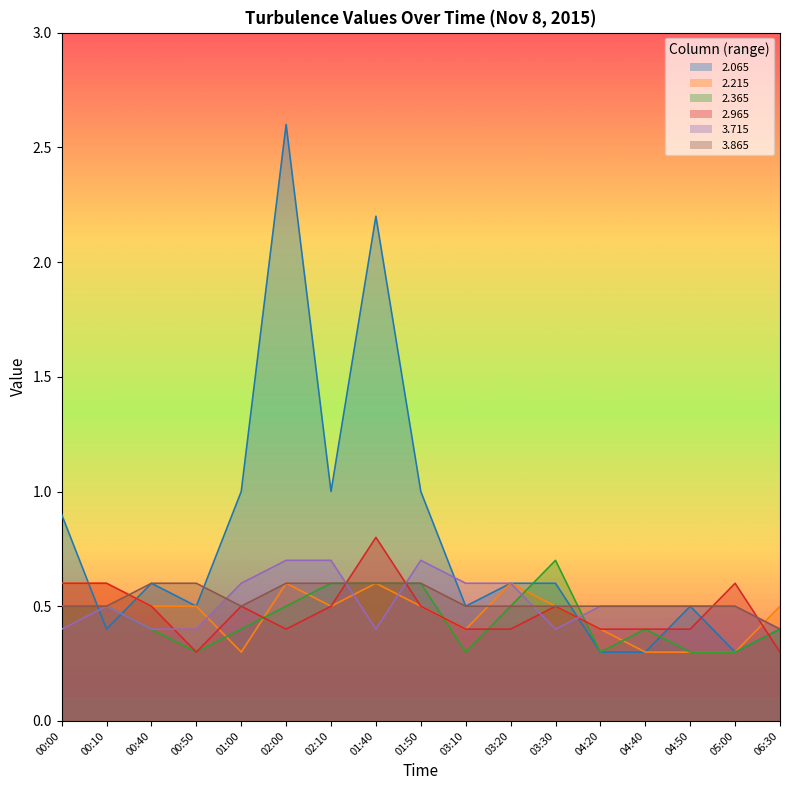

List the series in order of their peak value, highest first.

2.065, 2.965, 2.365, 3.715, 2.215, 3.865